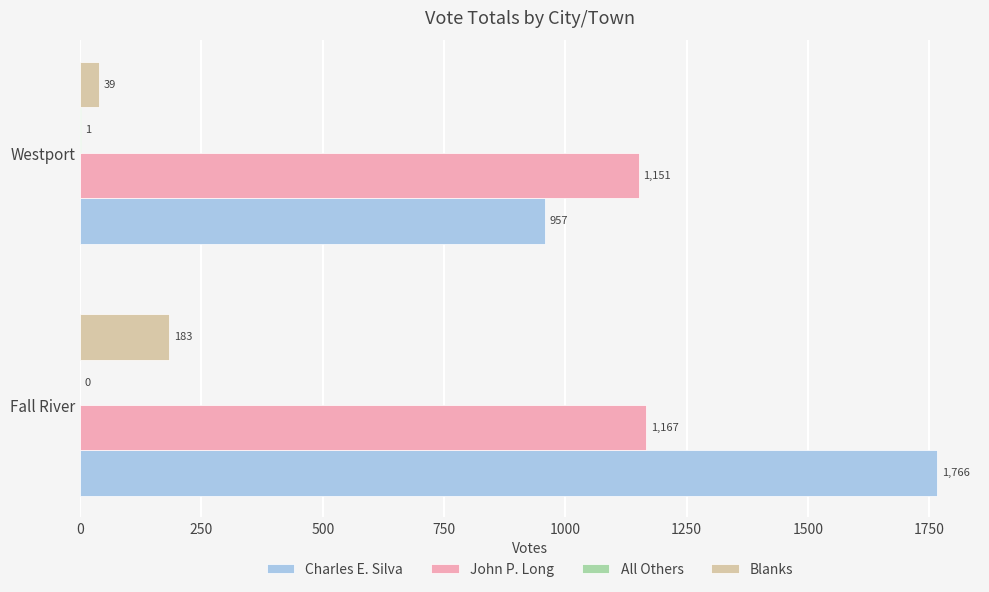

Which series changed the most between Fall River and Westport?

Charles E. Silva